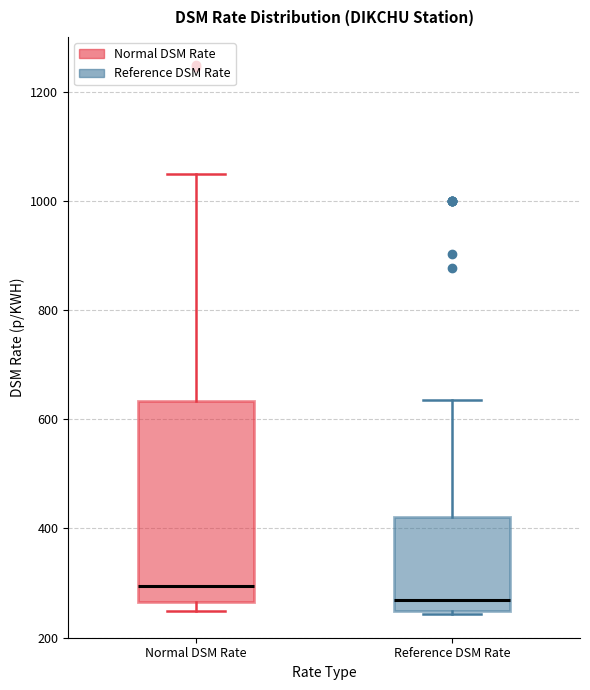

Where is the lower edge of the box for Reference DSM Rate on the y-axis? The values are not printed on the chart, so give them approximately, as read against the axis.

240